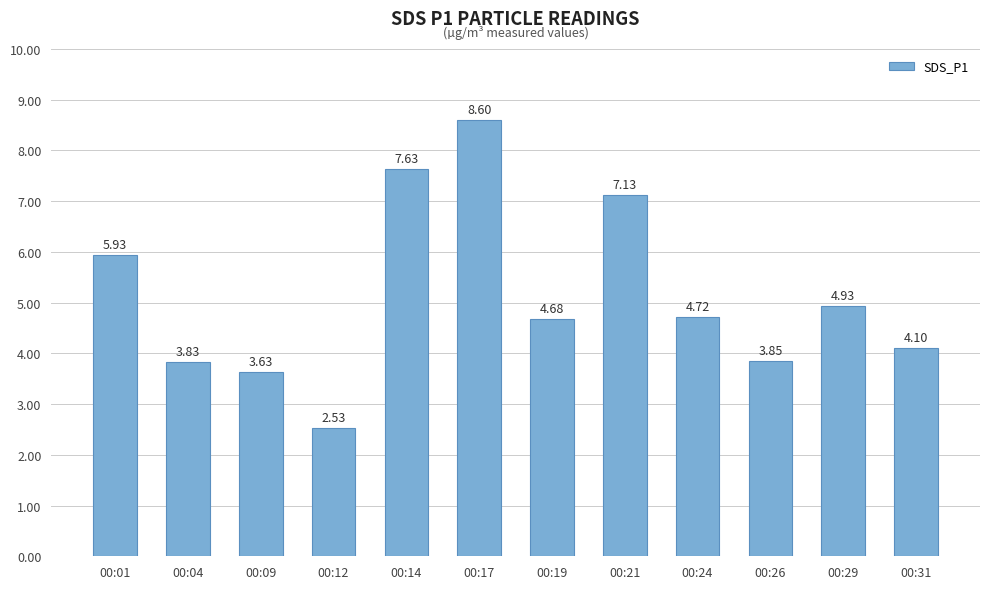

True or false: the data shows 3.4 at 00:12.

False